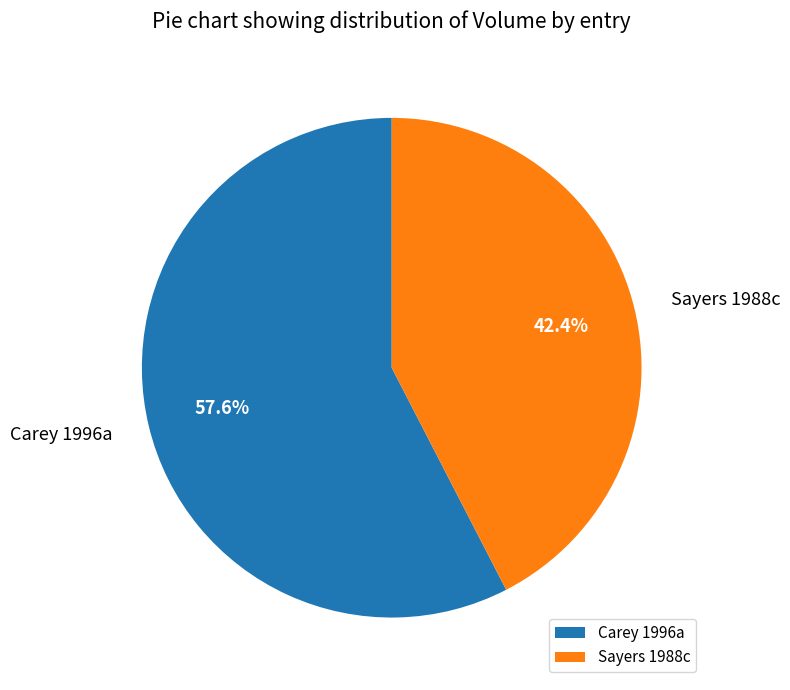

To the nearest percent, what portion does Sayers 1988c represent?

42%